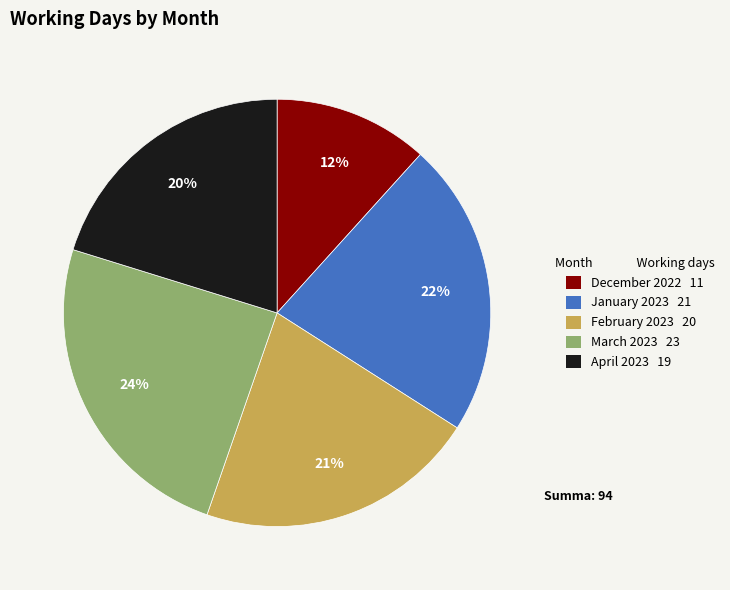

To the nearest percent, what is the average slice percentage?

20%